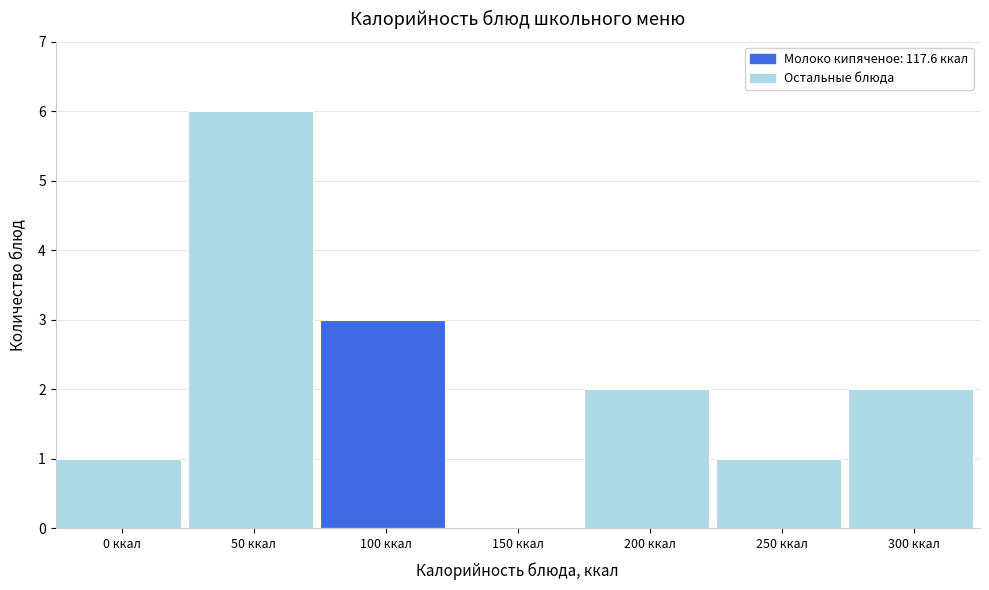

Reading left to right, transcribe all the data shown in this chart.

0 ккал=1	50 ккал=6	100 ккал=3	150 ккал=0	200 ккал=2	250 ккал=1	300 ккал=2